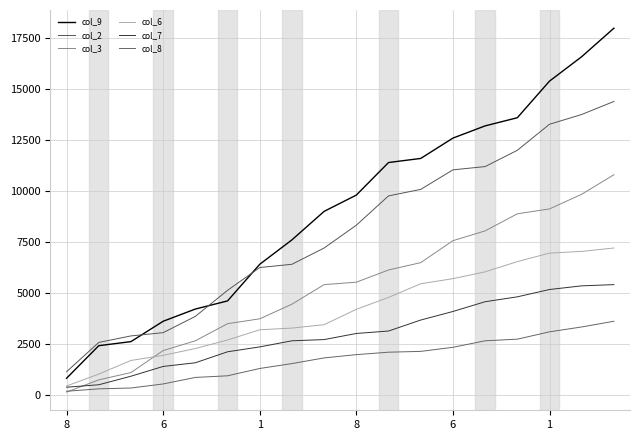

Does the chart have visible grid lines?

Yes